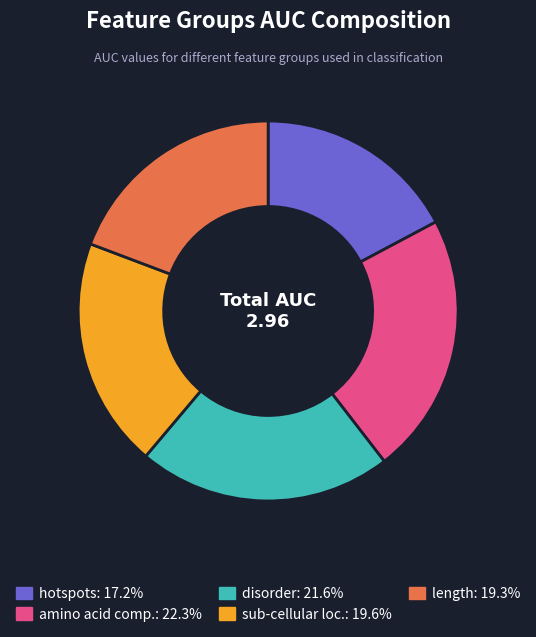

How many segments does this pie chart have?

5